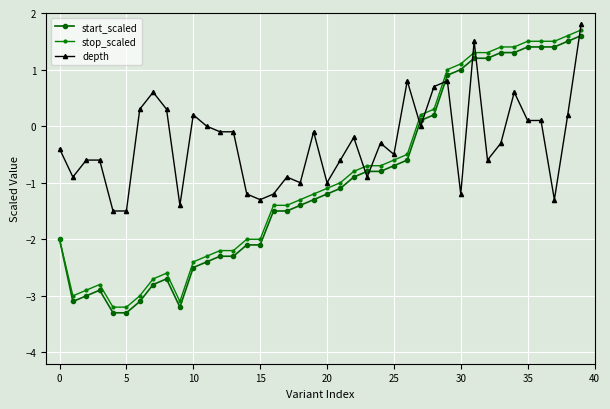

How many categories are shown in the chart?

40